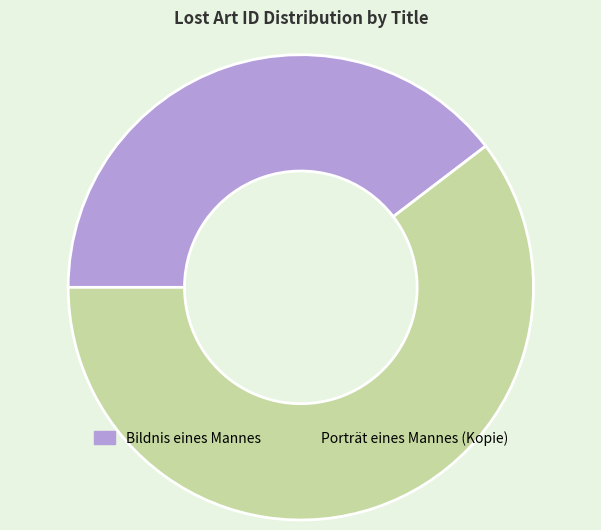

How many slices are in this pie chart?

2